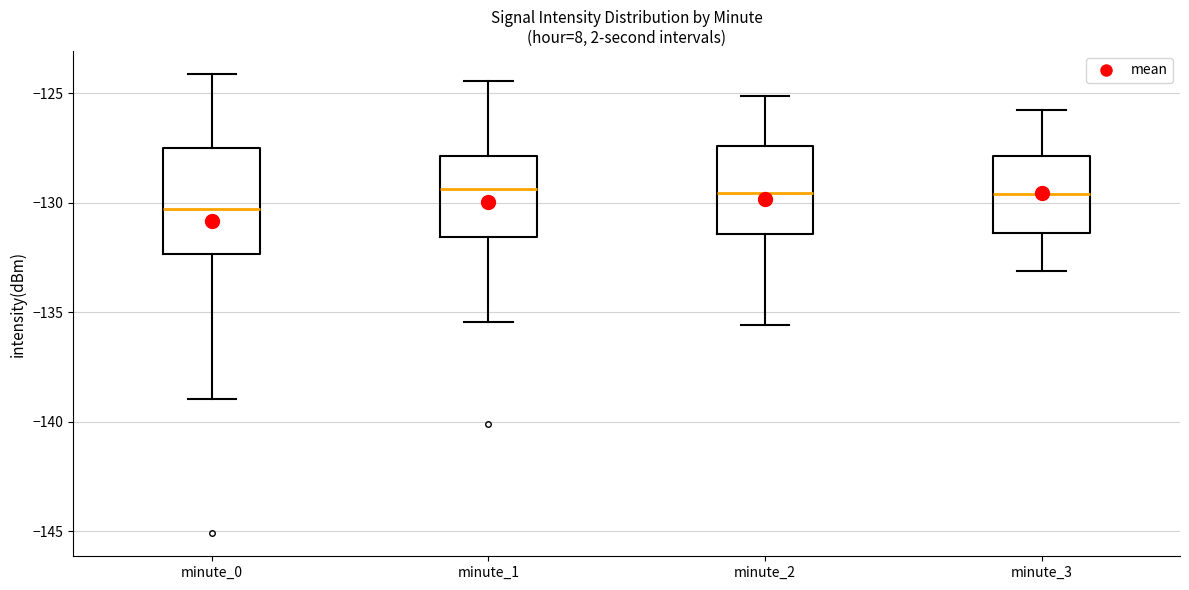

Reading left to right, transcribe this box plot: for each box, give where its median line is, the range the box spans, and where its two whiskers end, as read against the y-axis. The values are not printed on the chart, so give them approximately, as read against the axis.

minute_0: median -130.5, box -132.5 to -127.5, whiskers -139.0 to -124.0
minute_1: median -129.5, box -131.5 to -128.0, whiskers -135.5 to -124.5
minute_2: median -129.5, box -131.5 to -127.5, whiskers -135.5 to -125.0
minute_3: median -129.5, box -131.5 to -128.0, whiskers -133.0 to -126.0